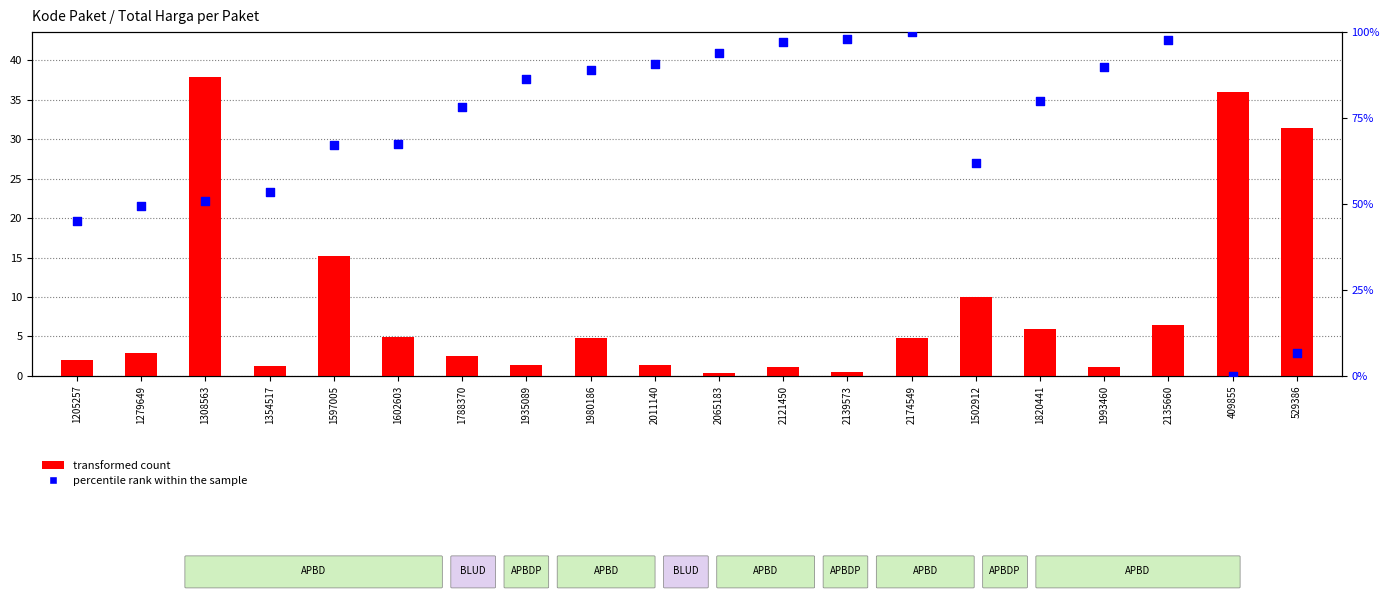

Which series has the largest total across all categories?

percentile rank within the sample